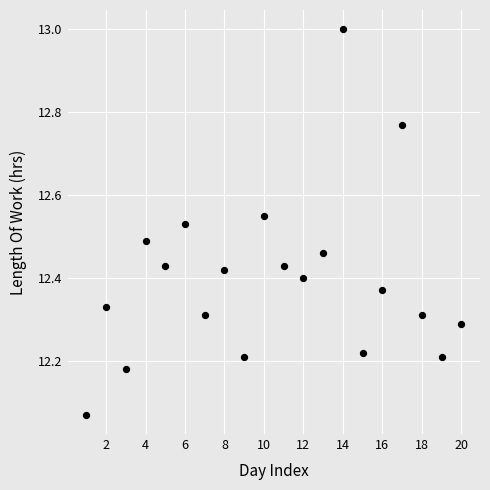

What is the range of X values (max minus min)?

19.0